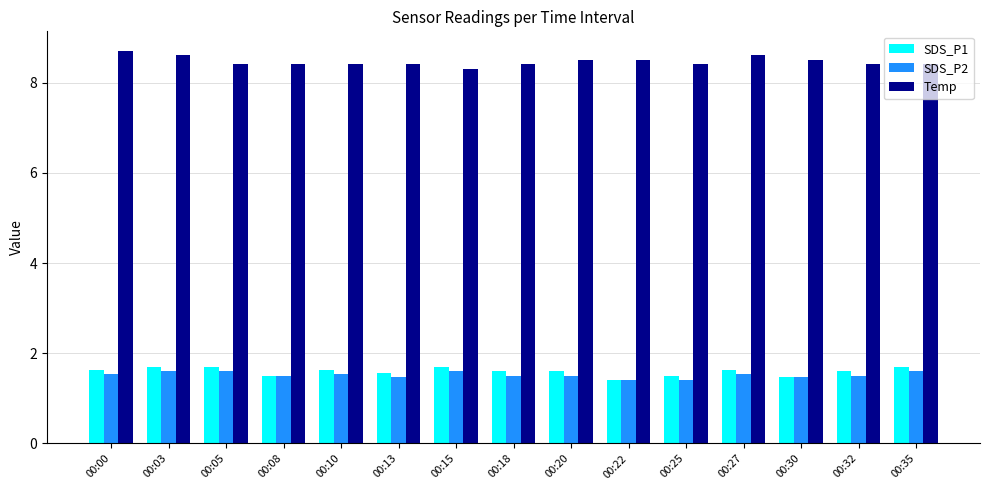

Reading right to left, list all the values displayed in this chart.

SDS_P1: 1.7	1.6	1.5	1.6	1.5	1.4	1.6	1.6	1.7	1.6	1.6	1.5	1.7	1.7	1.6
SDS_P2: 1.6	1.5	1.5	1.5	1.4	1.4	1.5	1.5	1.6	1.5	1.5	1.5	1.6	1.6	1.5
Temp: 8.4	8.4	8.5	8.6	8.4	8.5	8.5	8.4	8.3	8.4	8.4	8.4	8.4	8.6	8.7